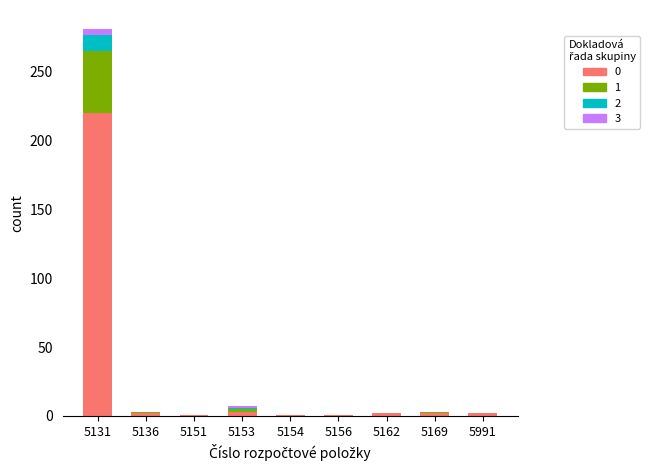

At which category is the sum across all series the highest?

5131